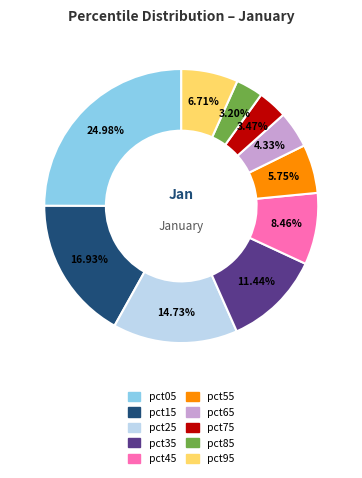

Is there any slice that represents more than half of the pie?

No